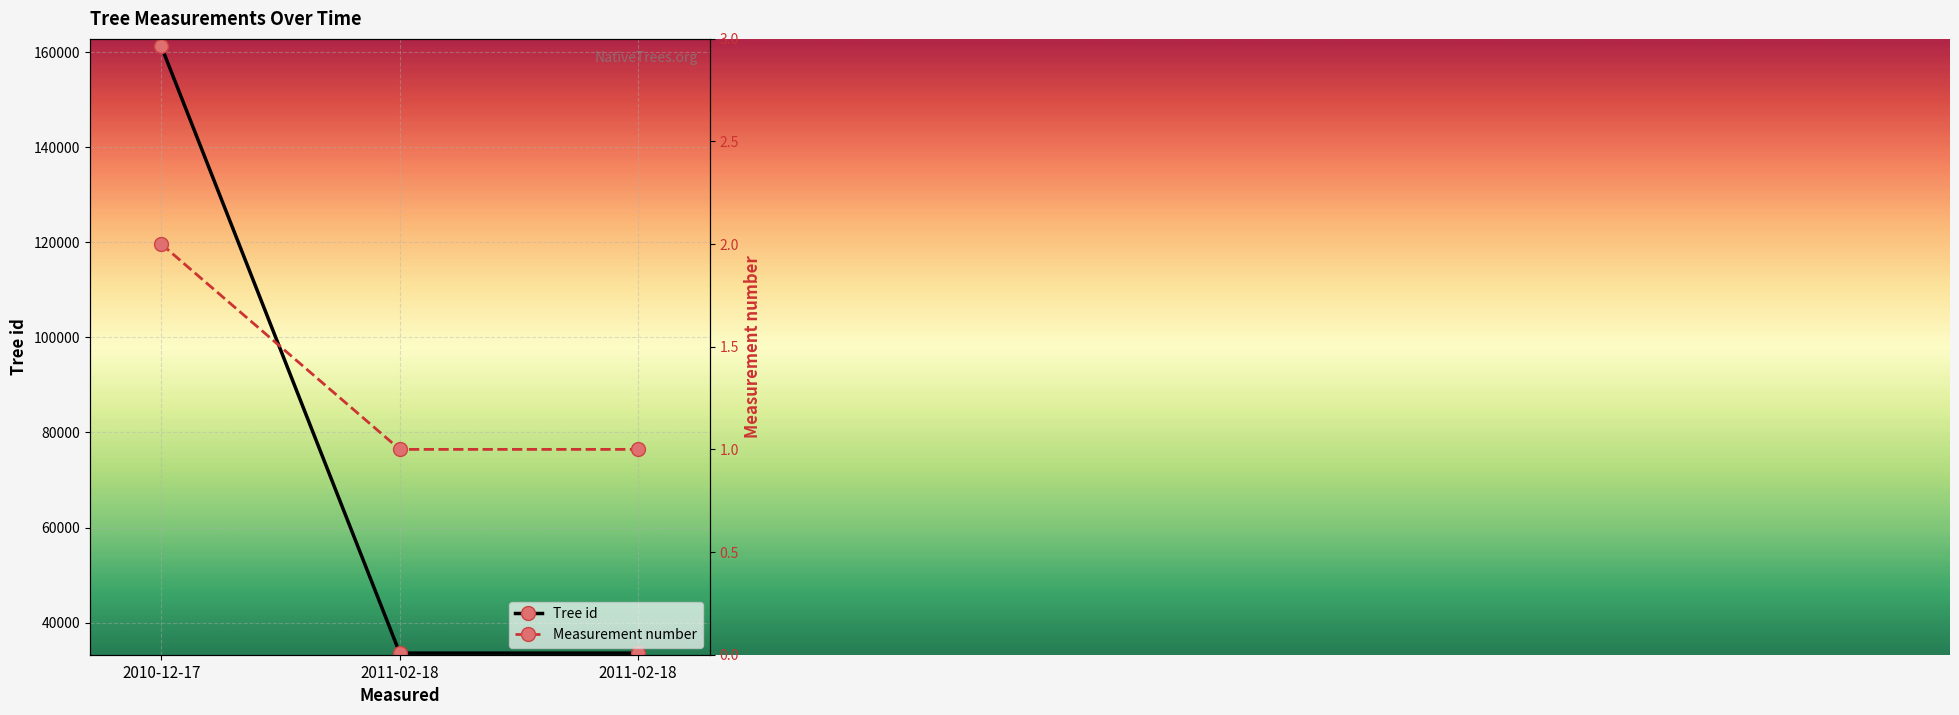

Which category has the highest value in the Measurement number series?

2010-12-17